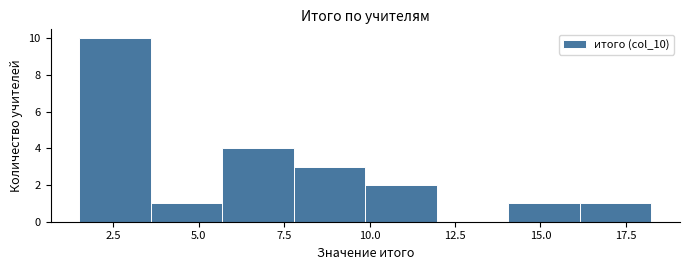

Reading left to right, list every bar in this chart as the range it spans on the x-axis followed by its height. Neither the bar edges nor the heights are printed on the chart, so give them approximately, as read against the axes.

1.5 to 3.5: 10
3.5 to 5.5: 1
5.5 to 8.0: 4
8.0 to 10.0: 3
10.0 to 12.0: 2
12.0 to 14.0: 0
14.0 to 16.0: 1
16.0 to 18.5: 1